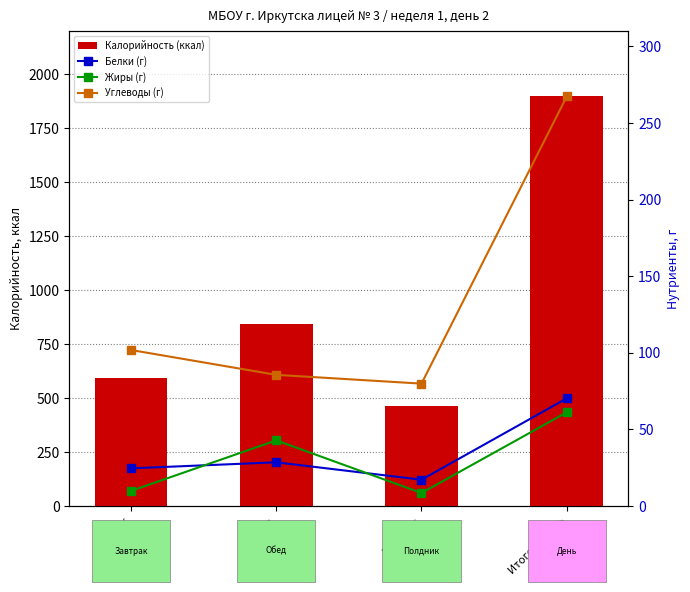

The Белки (г) series shows 8.6 at Завтрак. True or false?

False